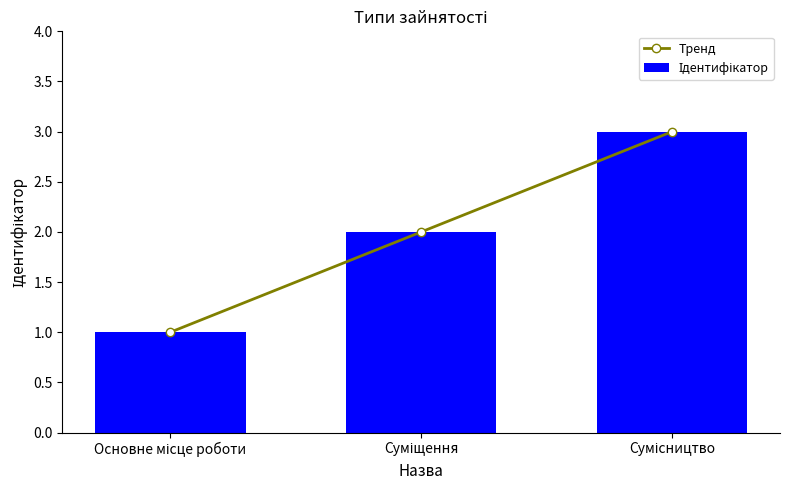

How many distinct data groups are displayed?

2